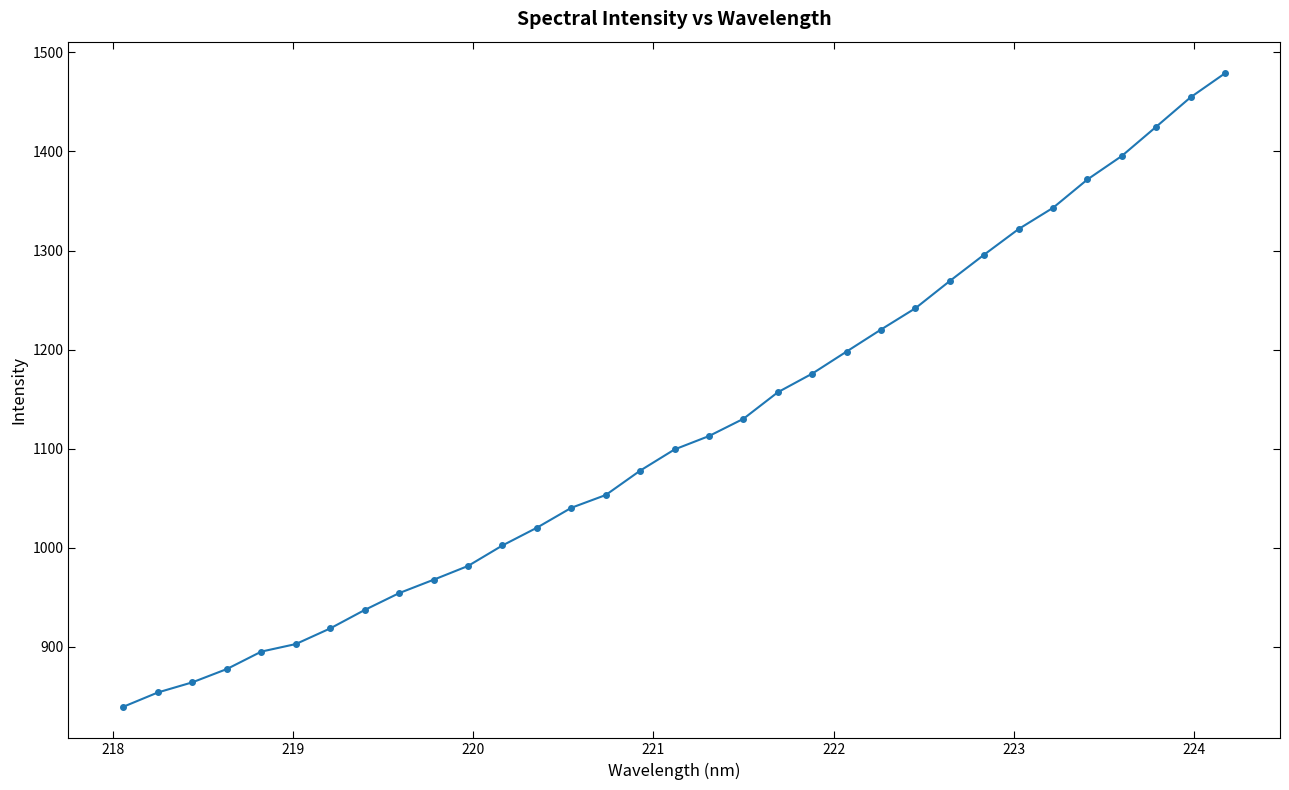

Reading right to left, list all the values displayed in this chart.

1478.8	1454.6	1424.9	1395.4	1371.7	1343.1	1321.7	1295.9	1269.3	1241.8	1220.3	1198.1	1175.8	1157.0	1130.2	1112.8	1099.3	1077.9	1053.3	1040.4	1020.3	1002.4	981.7	967.8	954.3	937.3	918.7	902.9	895.3	877.7	864.3	854.1	839.7